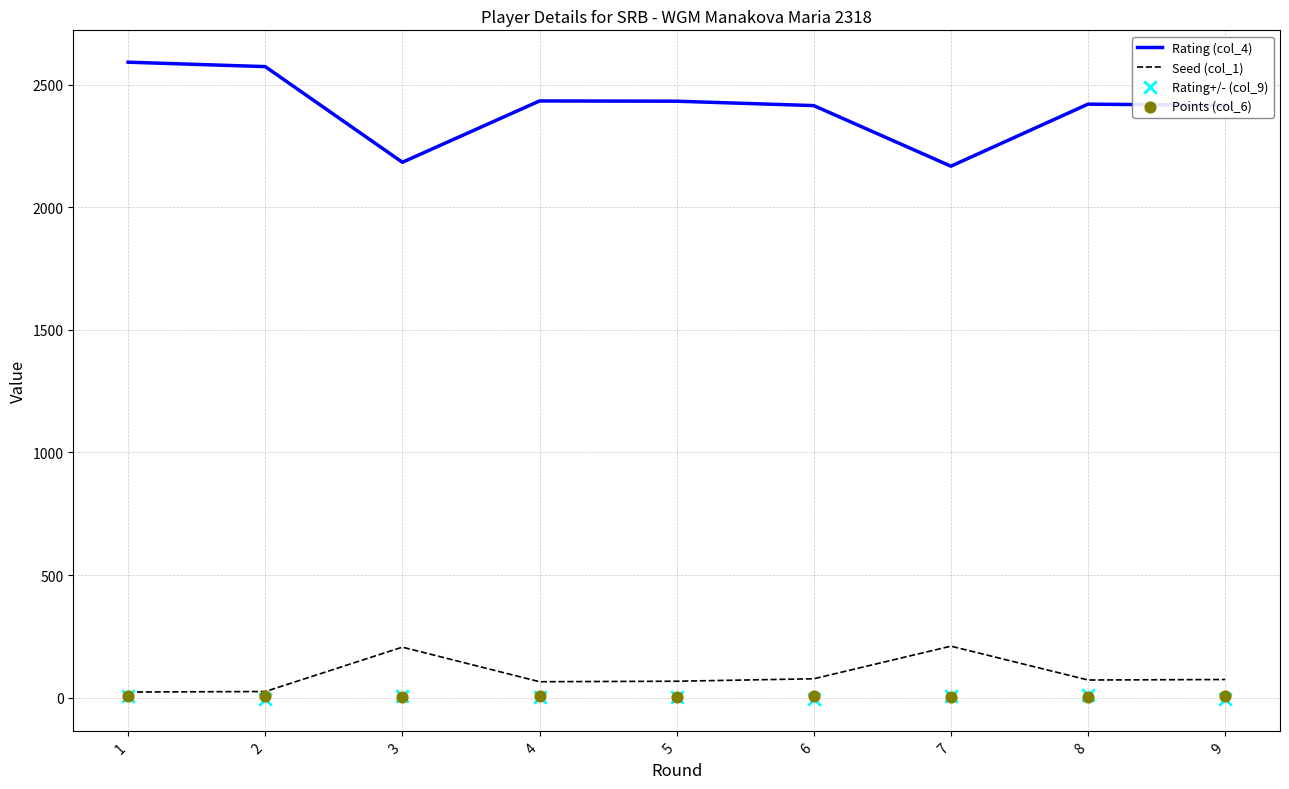

Which series reaches the maximum Y coordinate?

Rating (col_4)